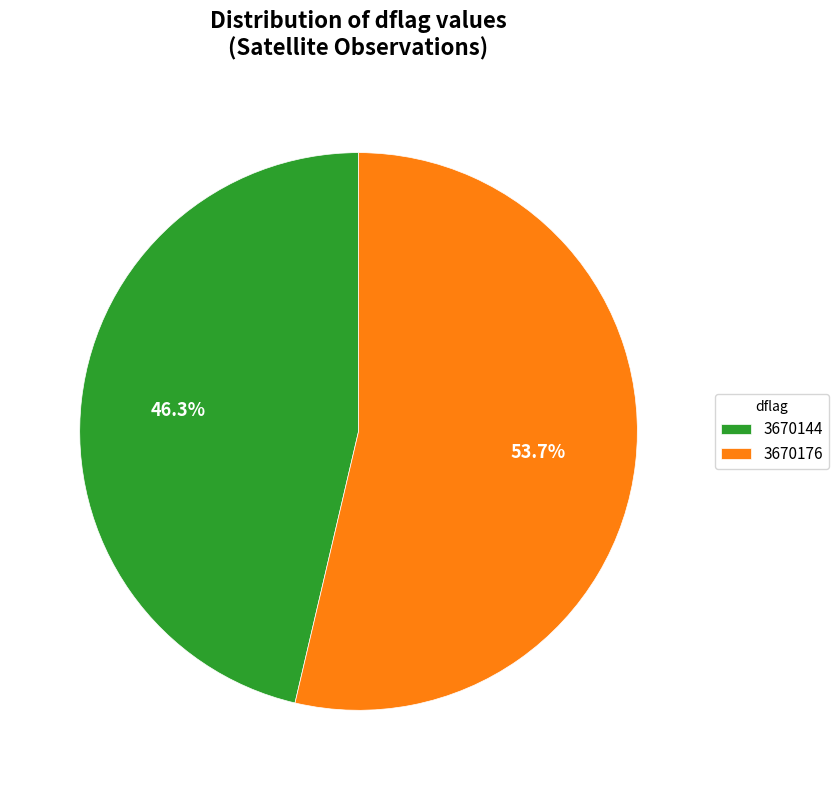

How many slices are in this pie chart?

2